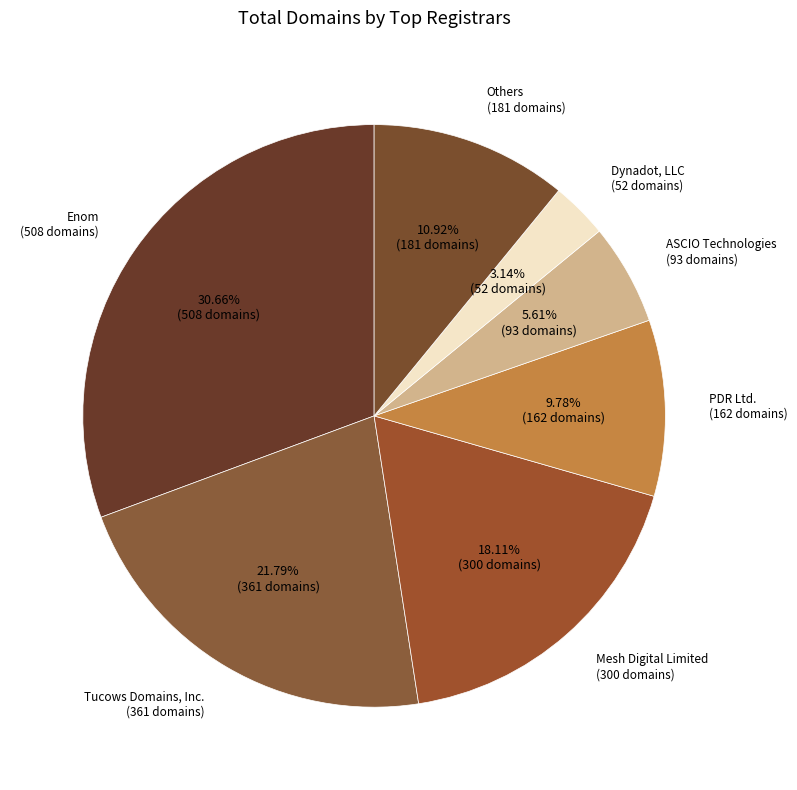

Rank the categories by value from lowest to highest.

Dynadot, LLC, ASCIO Technologies, PDR Ltd., Others, Mesh Digital Limited, Tucows Domains, Inc., Enom